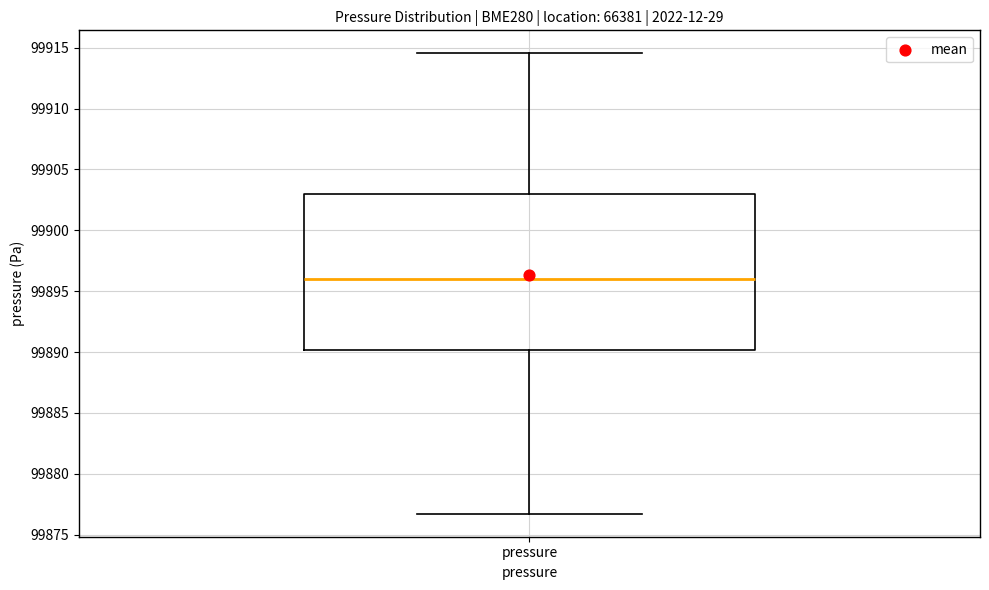

Read this box plot against the y-axis: the position of the median line, the range covered by the box, and the ends of both whiskers. The values are not printed on the chart, so give them approximately, as read against the axis.

median 99896.0, box 99890.0 to 99903.0, whiskers 99876.5 to 99914.5